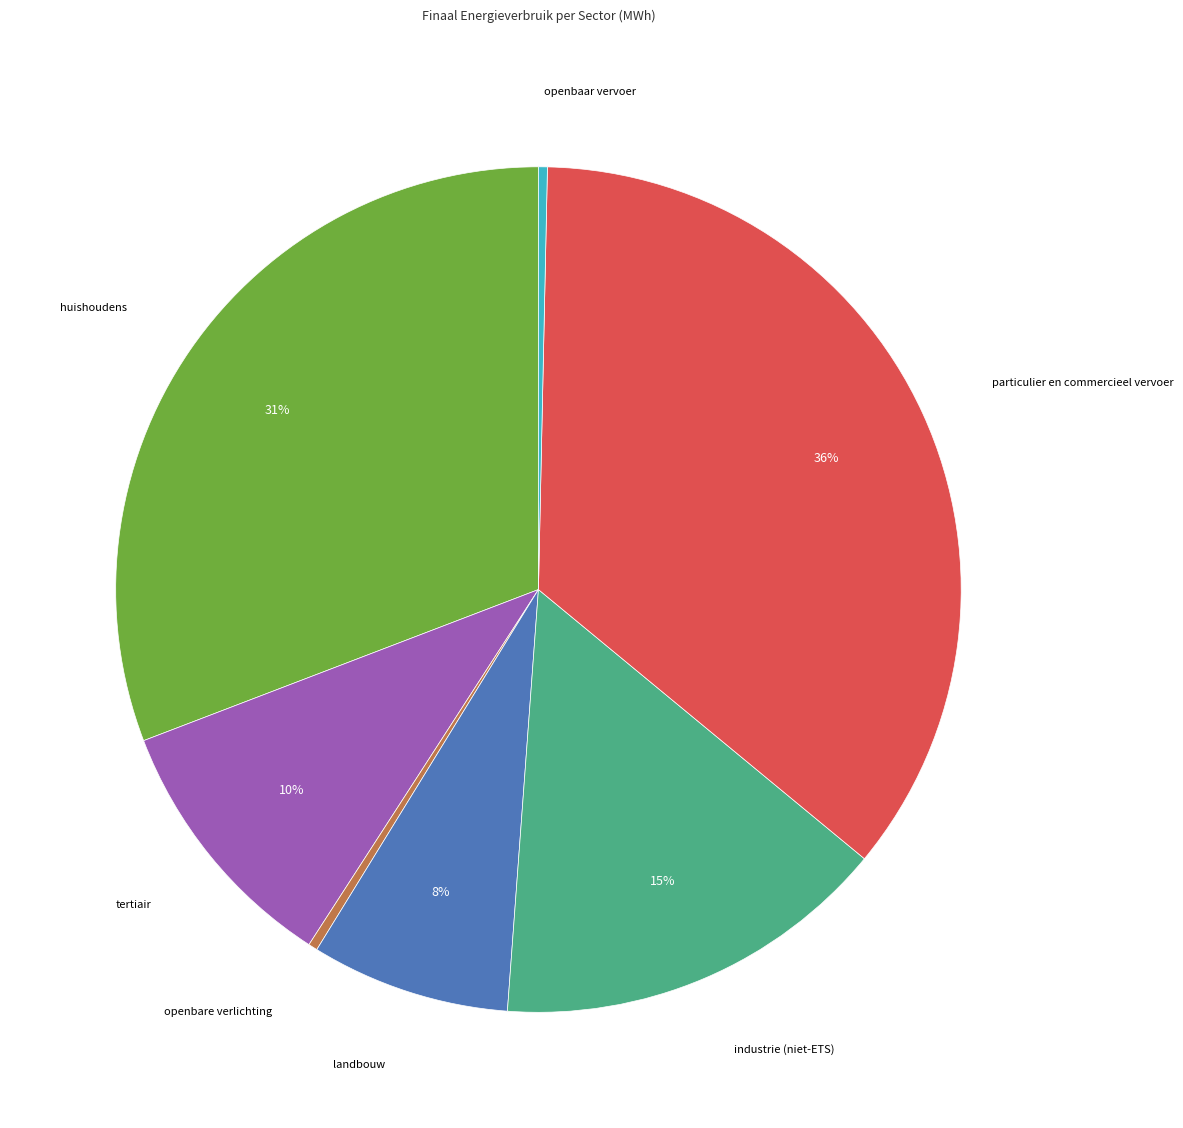

To the nearest percent, what is the combined percentage of landbouw and tertiair?

18%